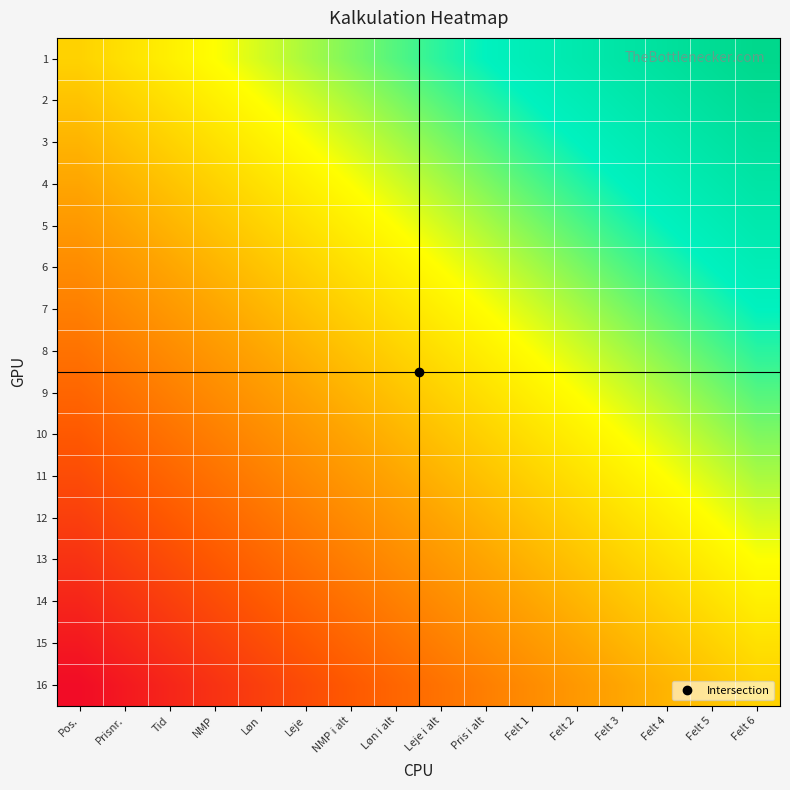

At how many categories does at least one series exceed 0?

15